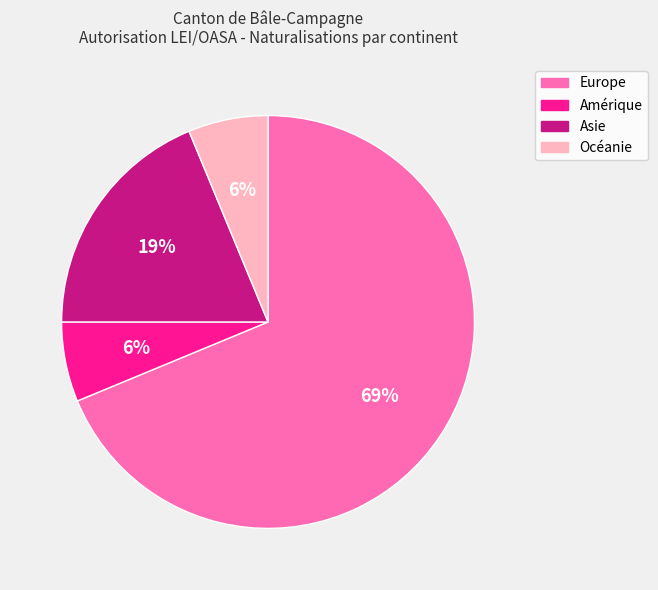

The Océanie slice represents 6% of the pie. True or false?

True